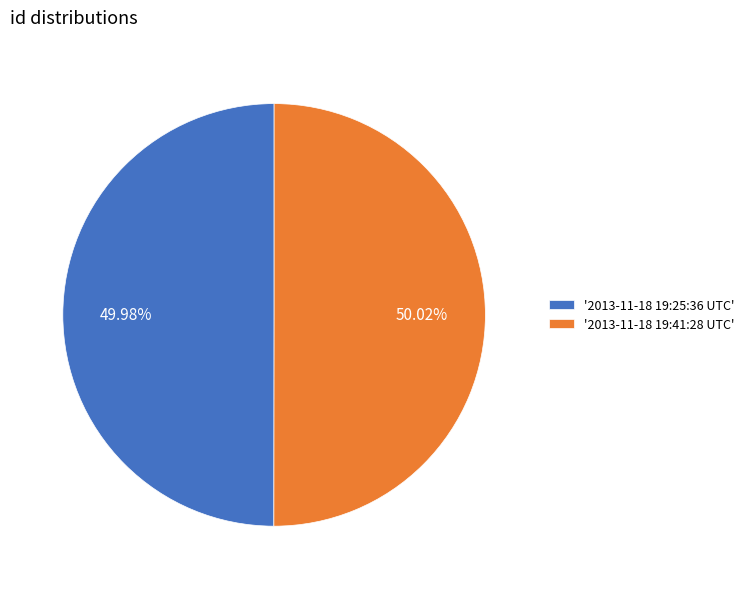

Is there any slice that represents more than half of the pie?

Yes